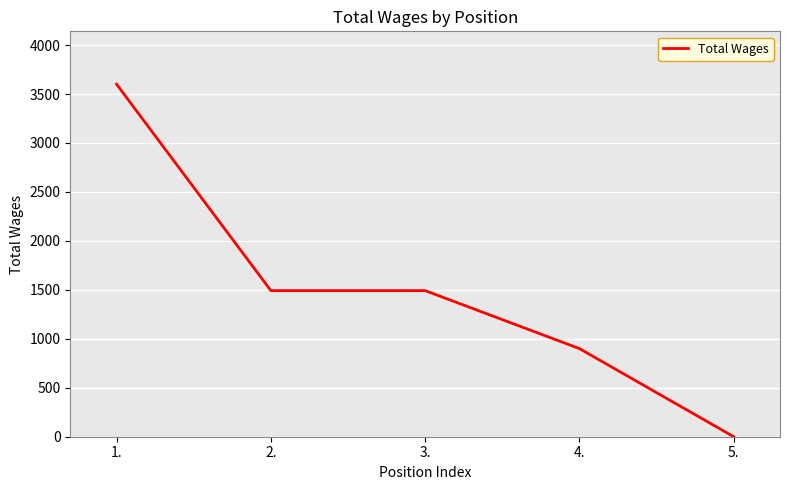

Is this an area chart (filled region under the line)?

No